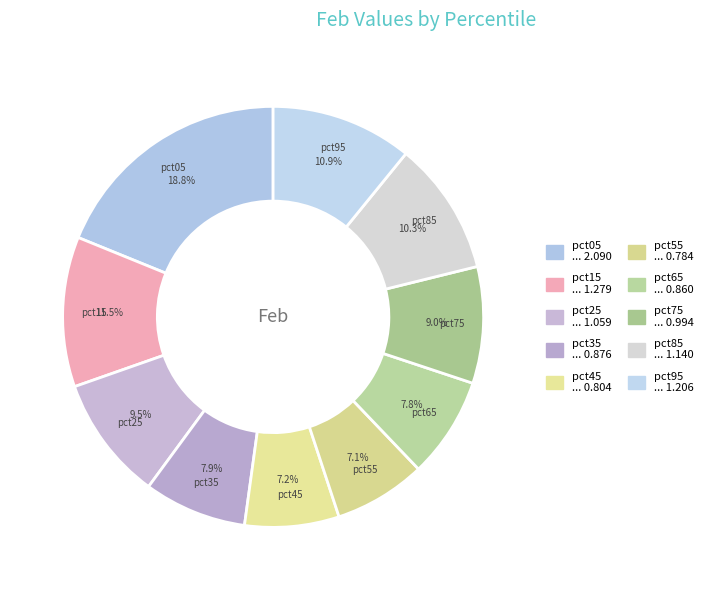

To the nearest percent, what is the difference between the largest and smallest slice percentages?

12%